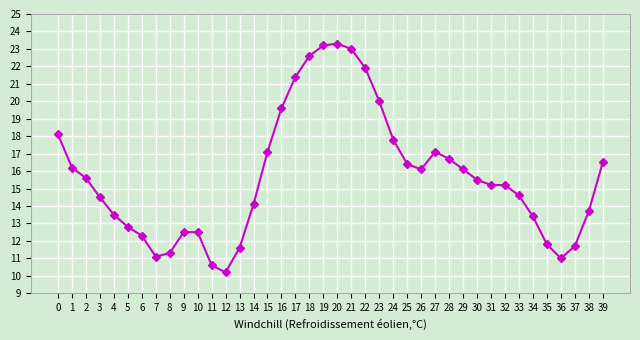

How many lines are shown in the chart?

1